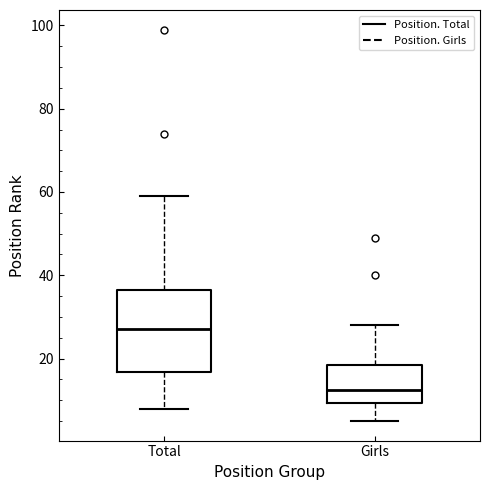

Reading left to right, transcribe this box plot: for each box, give where its median line is, the range the box spans, and where its two whiskers end, as read against the y-axis. The values are not printed on the chart, so give them approximately, as read against the axis.

Total: median 28, box 16 to 36, whiskers 8 to 60
Girls: median 12, box 10 to 18, whiskers 6 to 28